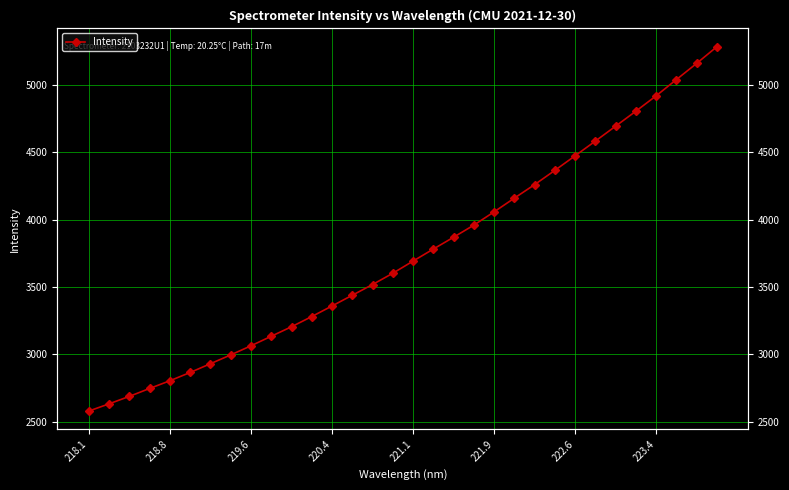

What is the minimum value shown in the chart?

2579.7